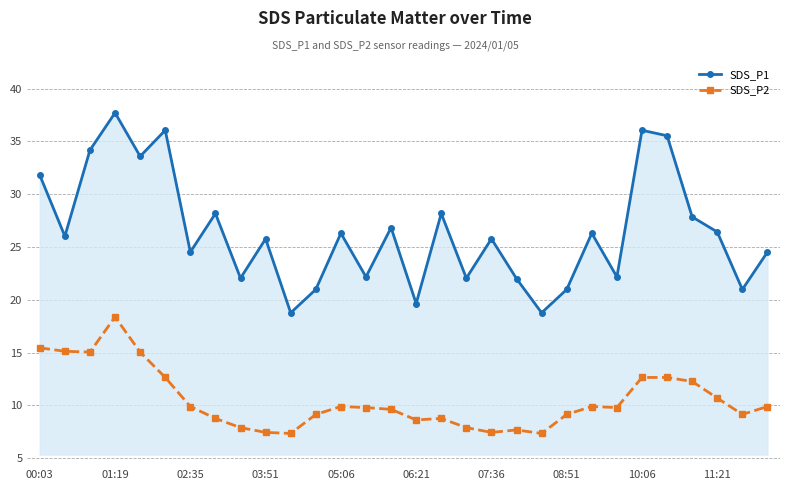

How many interior local valleys does the SDS_P1 series have?

11